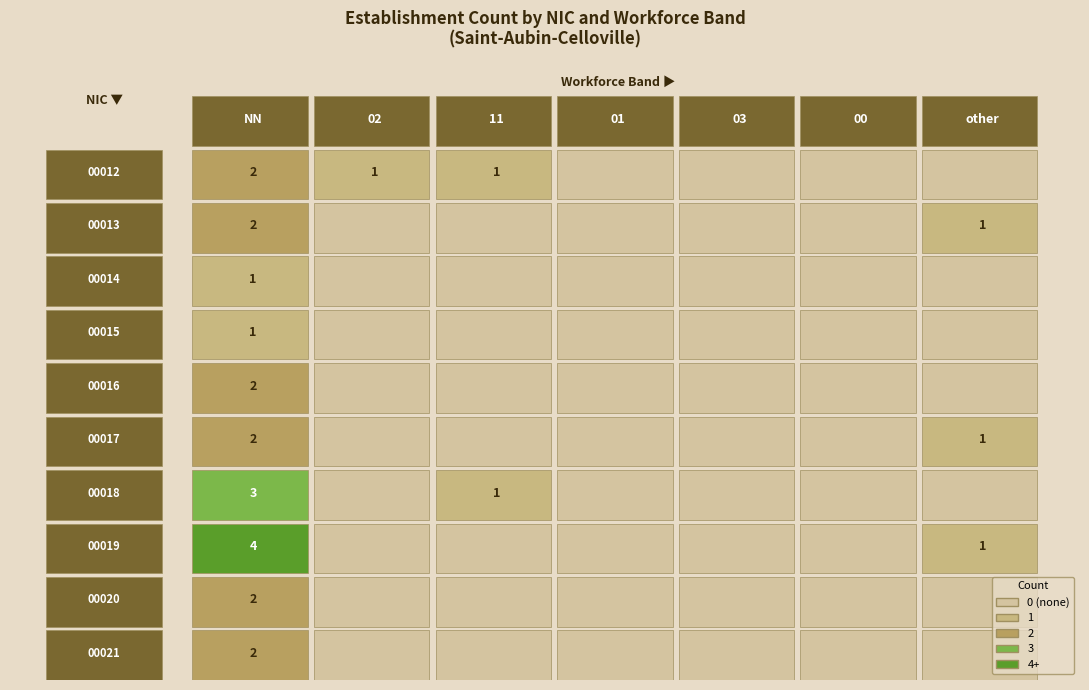

At how many categories does at least one series exceed 1?

1